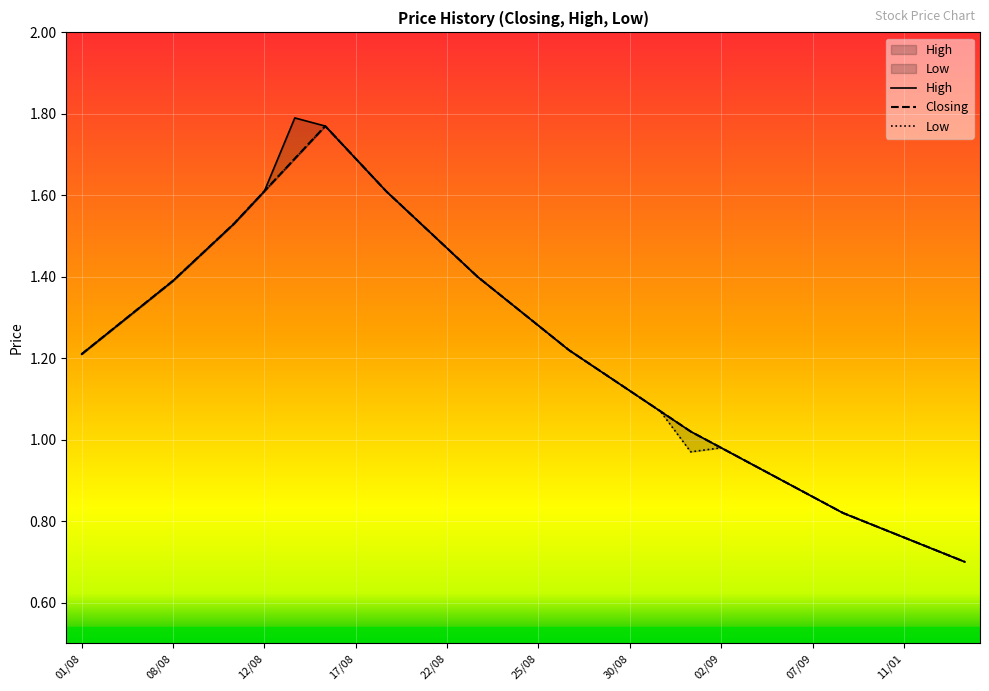

List the series in order of their peak value, highest first.

High, Closing, Low